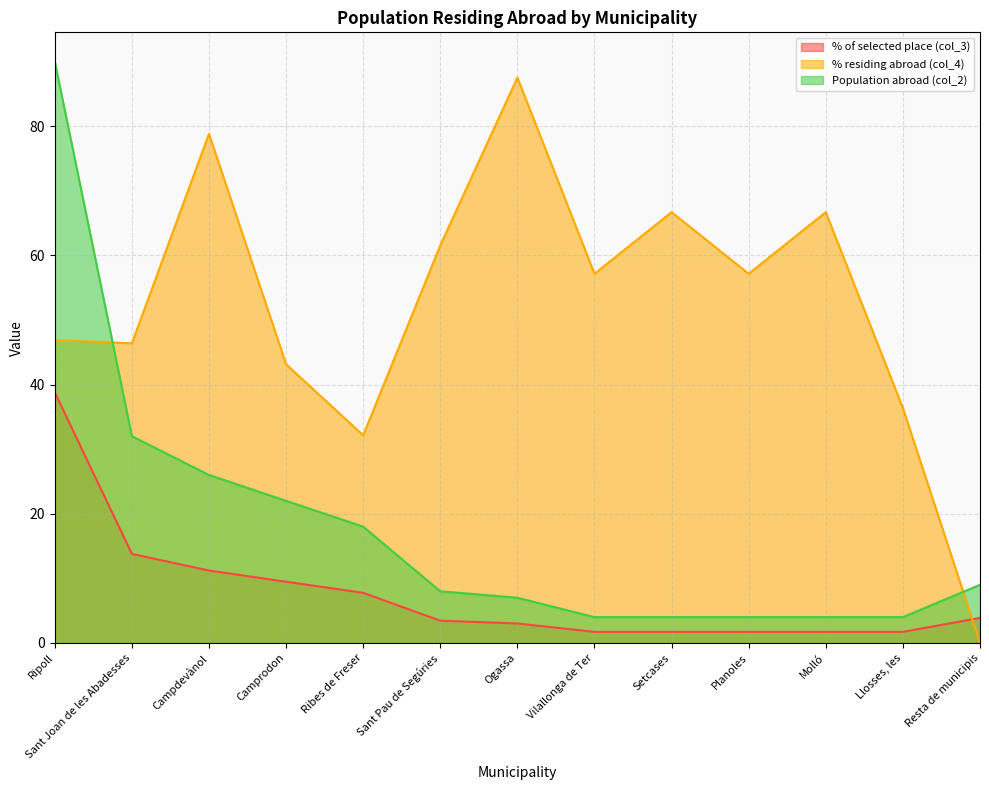

Is the value of Population abroad (col_2) at Ogassa greater than the value of % of selected place (col_3) at Molló?

Yes